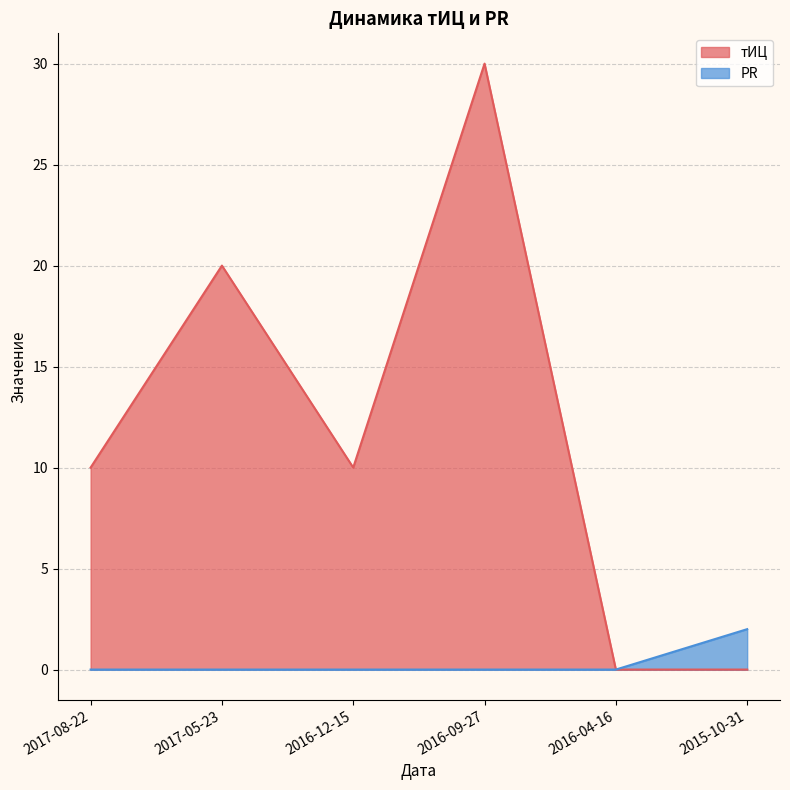

True or false: PR has more than 0 interior local peaks.

False